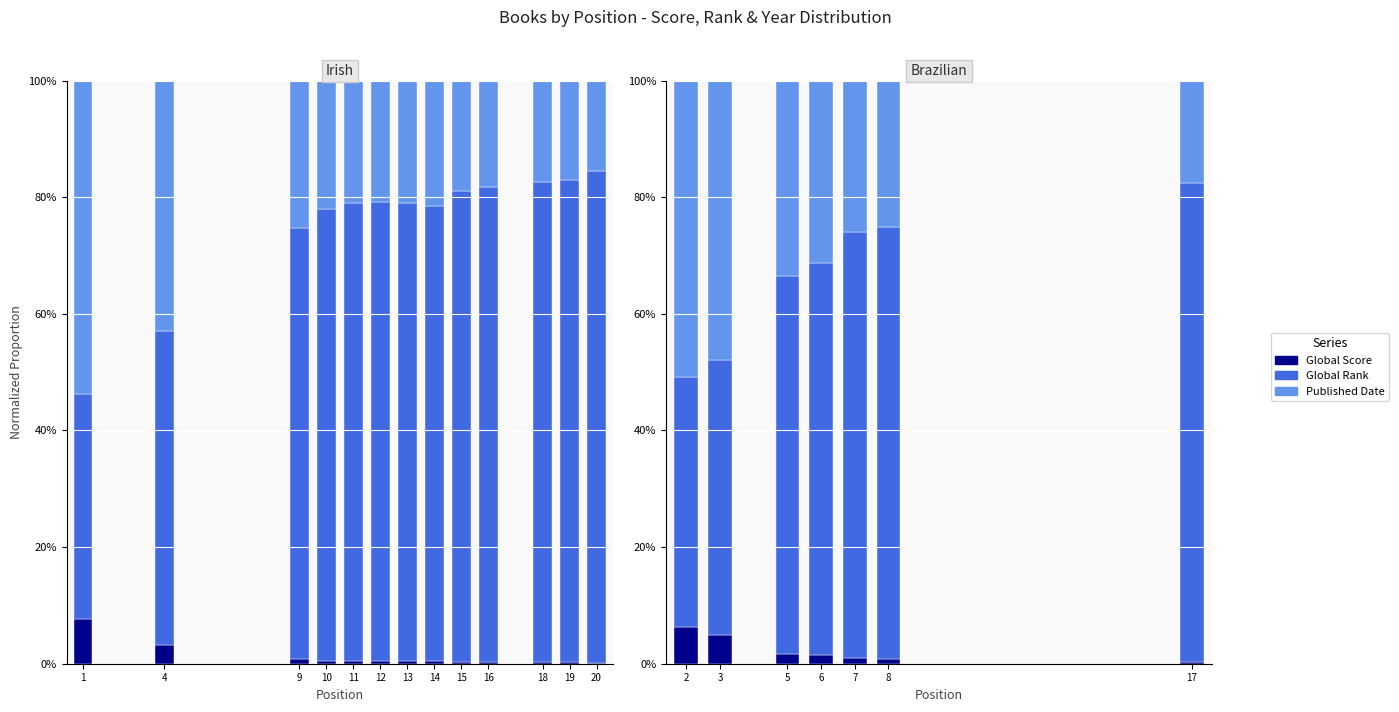

At how many categories does at least one series exceed 9?

7